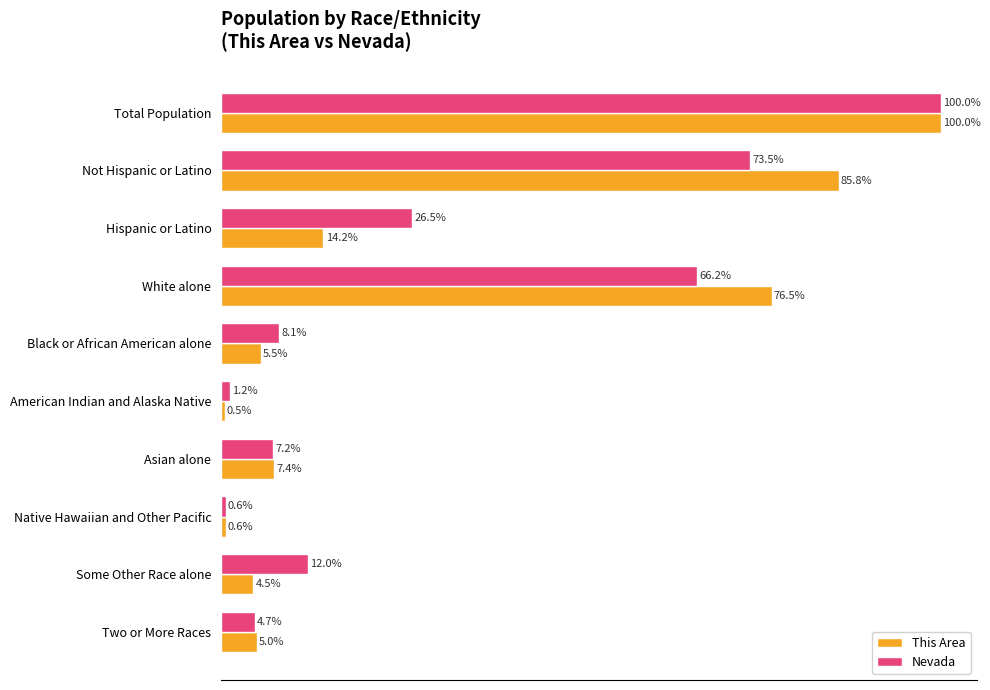

Where is Nevada nearest to the value 50?

White alone